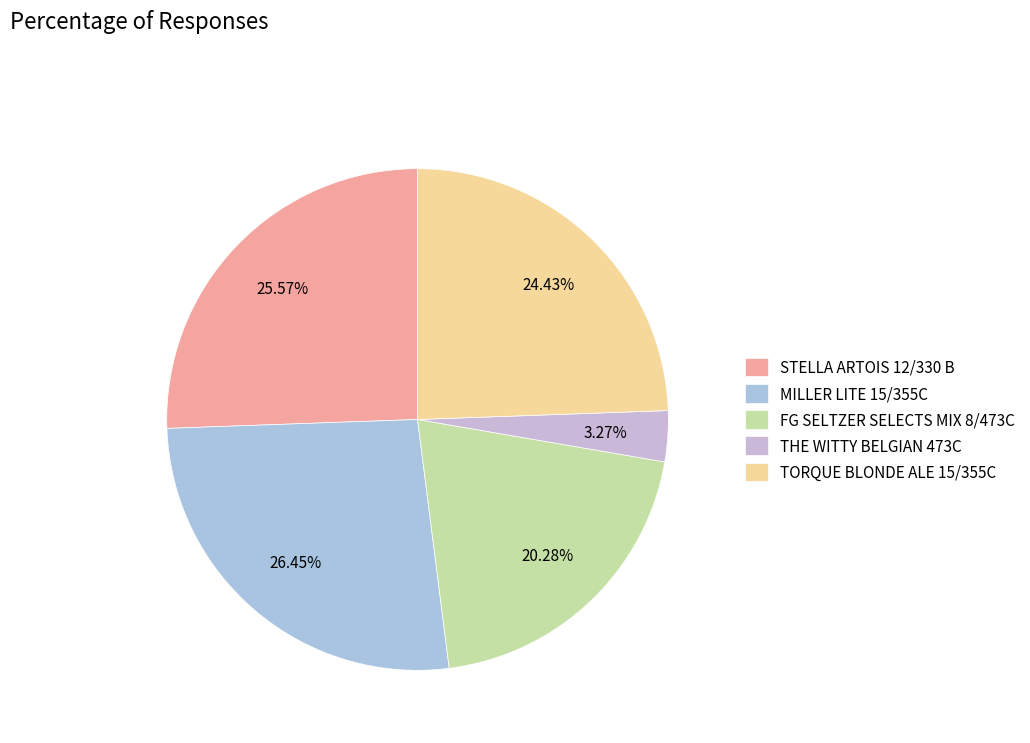

What is the largest slice in the pie chart?

MILLER LITE 15/355C